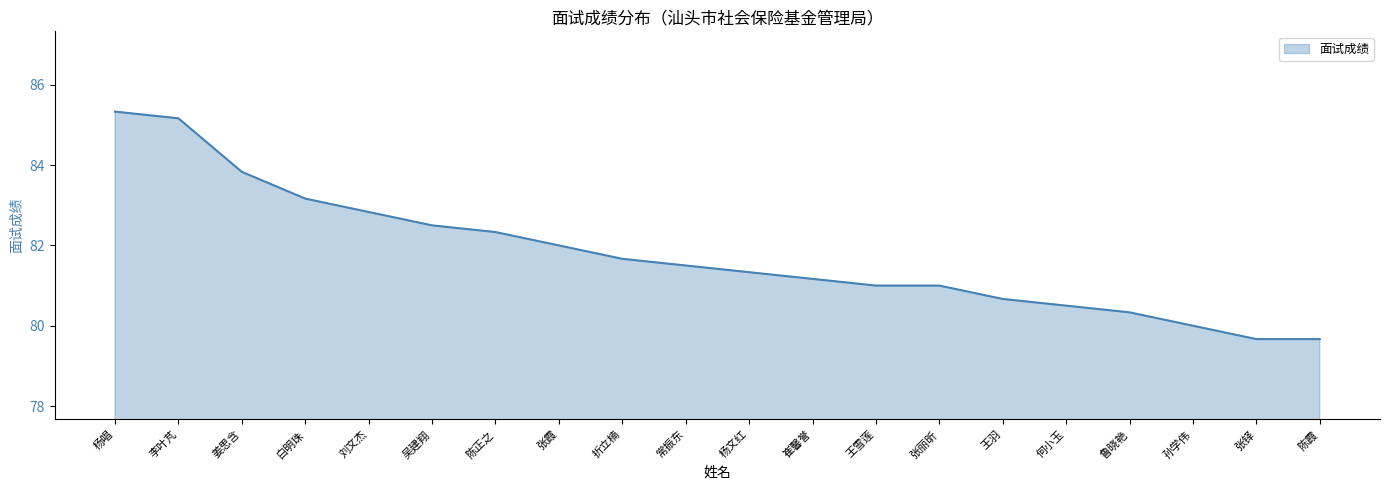

What is the sum of all values?

1635.7